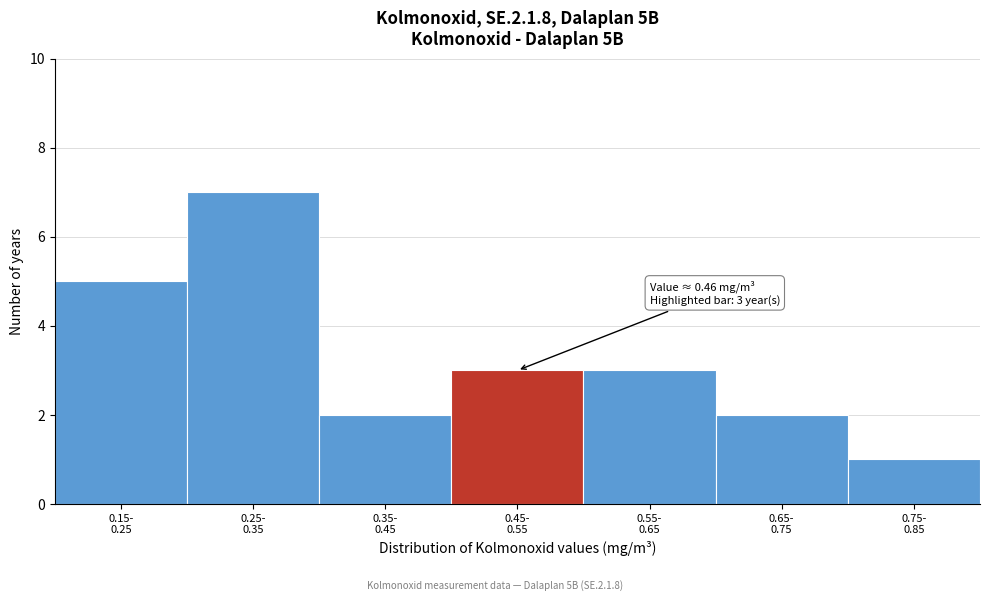

Reading right to left, extract all data points from this chart.

1	2	3	3	2	7	5